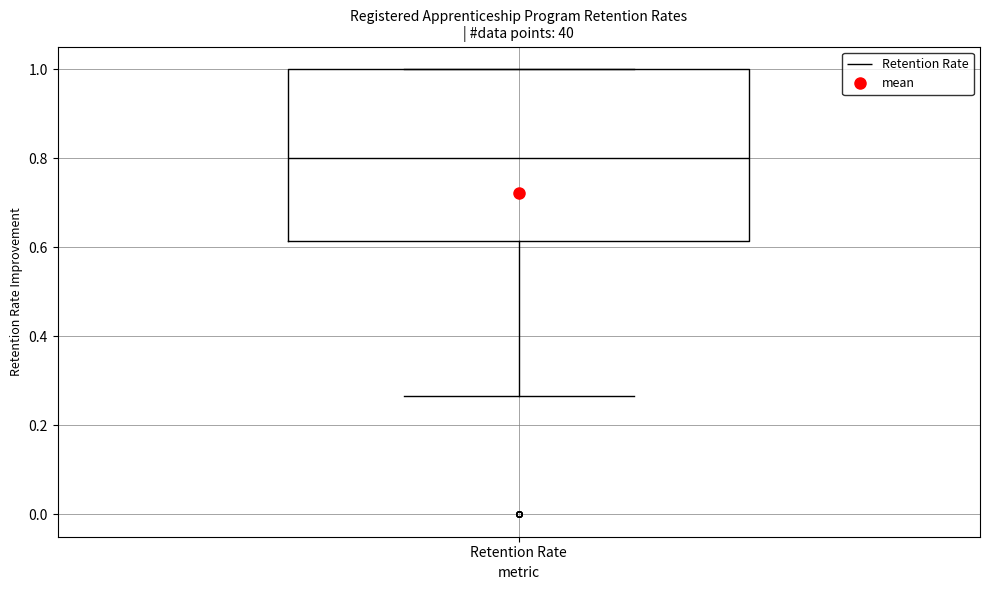

Transcribe this box plot: give where the median line is, the range the box spans, and where the two whiskers end, as read against the y-axis. The values are not printed on the chart, so give them approximately, as read against the axis.

median 0.80, box 0.62 to 1.00, whiskers 0.26 to 1.00